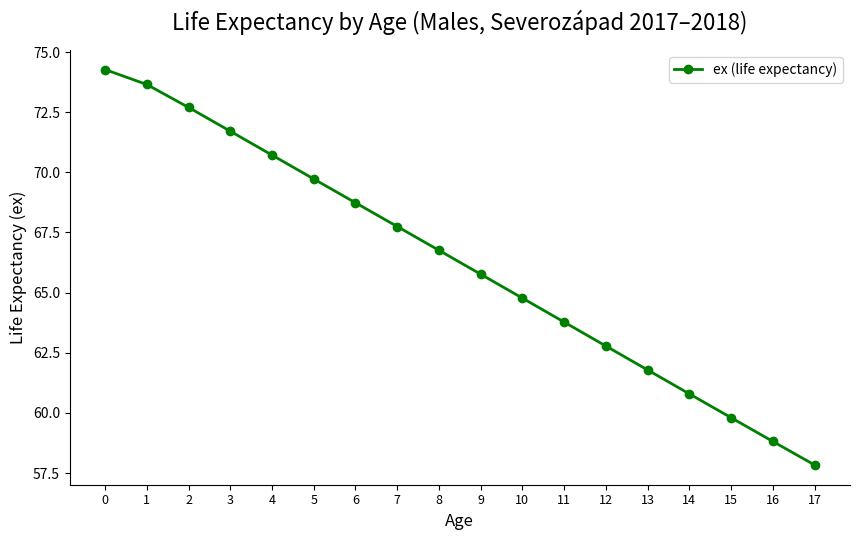

Count the number of data series in this chart.

1